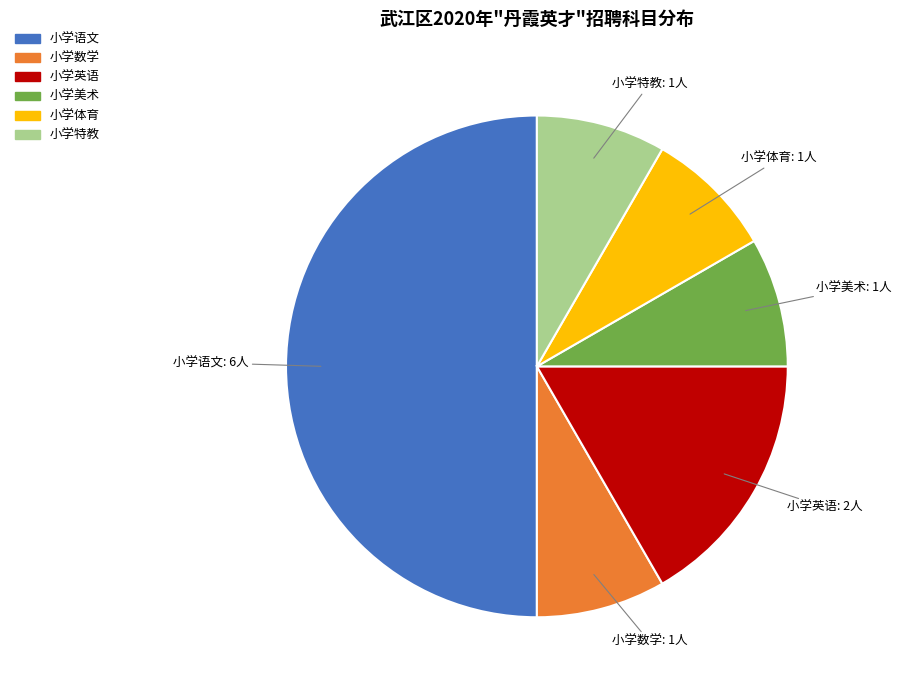

Is it true that 小学数学 is 8% of the pie?

True